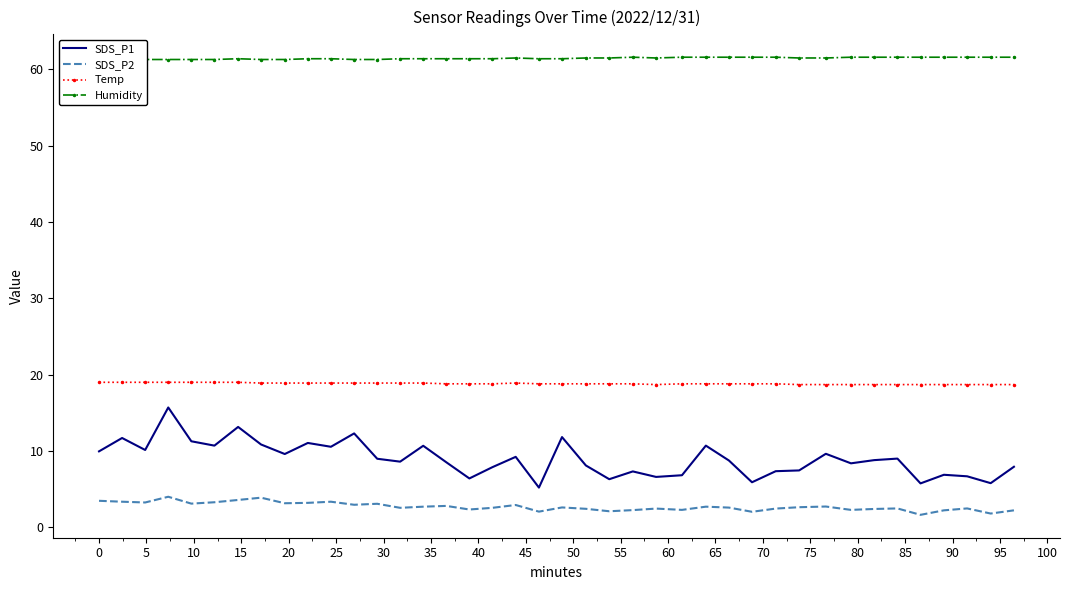

What is the maximum value for SDS_P2?

4.0